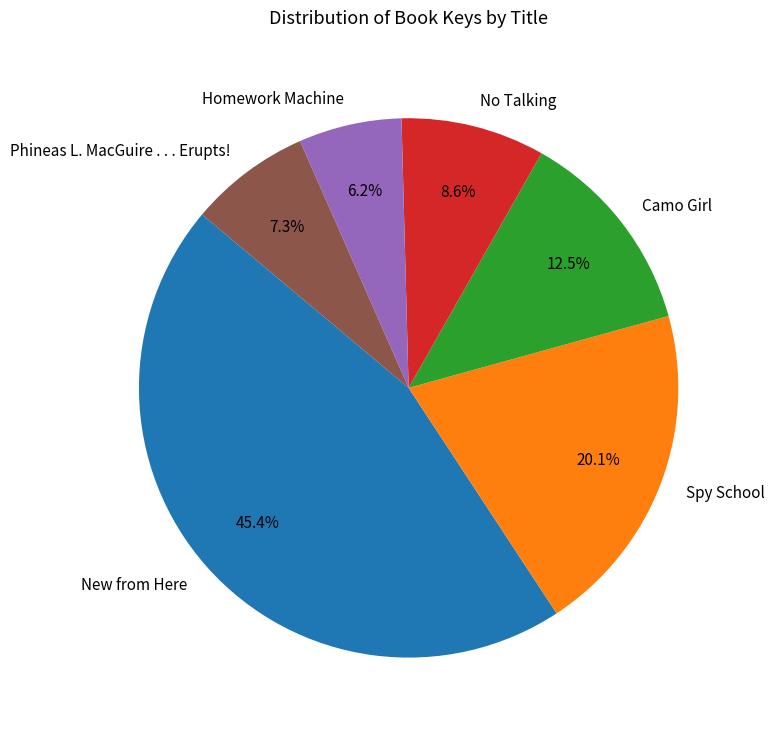

How many segments does this pie chart have?

6